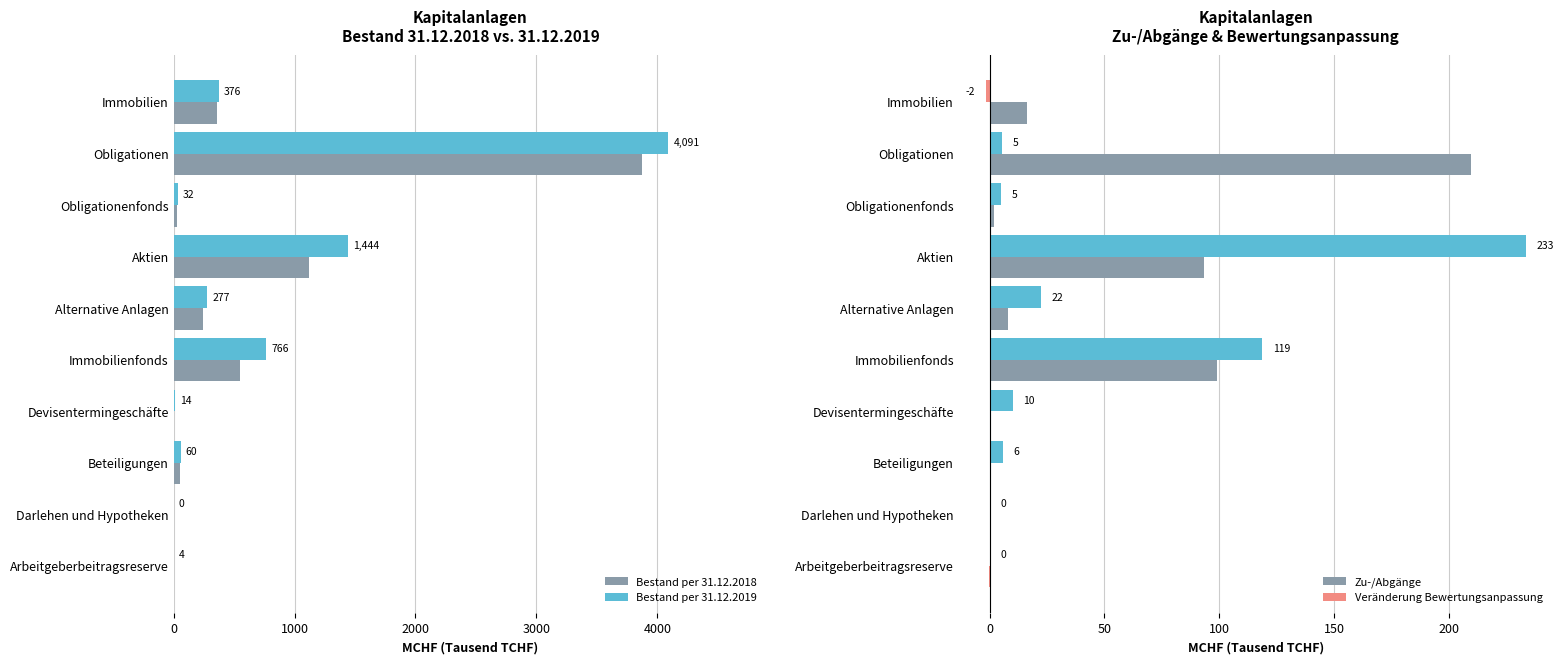

What is the sum of all Bestand per 31.12.2018 values?

6237.5